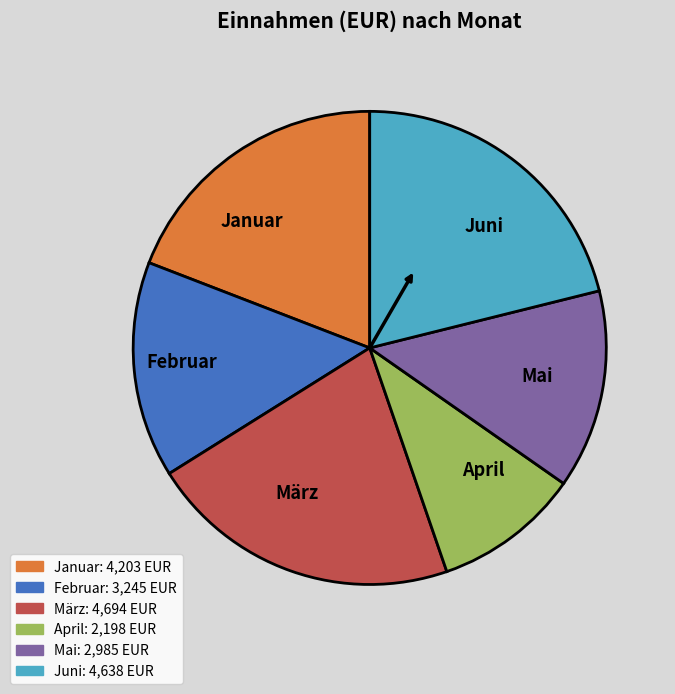

Does any single category account for the majority?

No